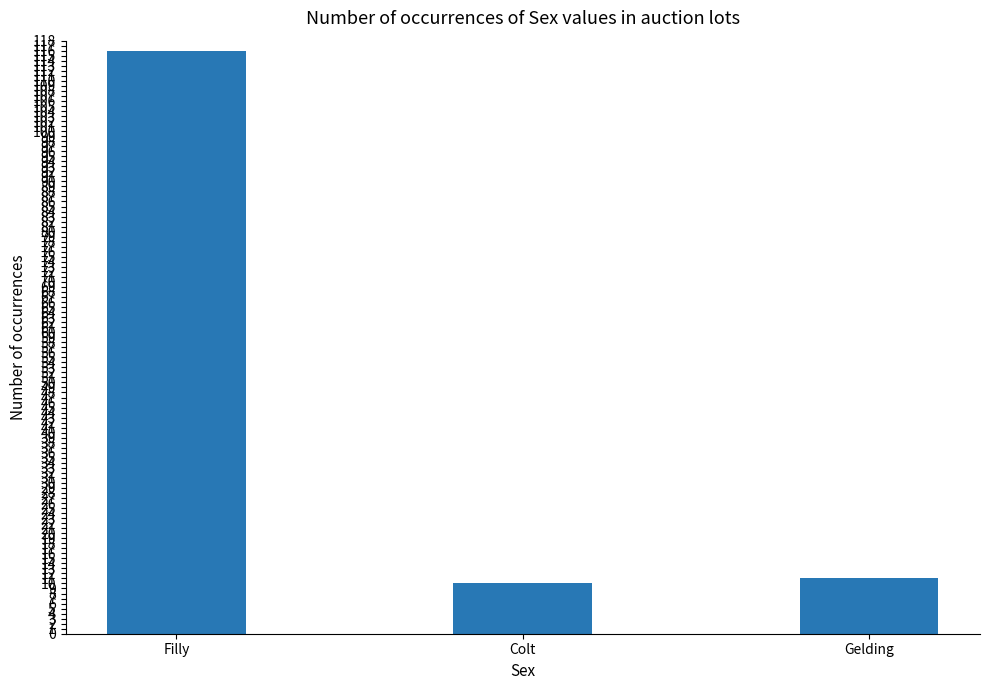

What is the value of the 3rd bar from the left?

11